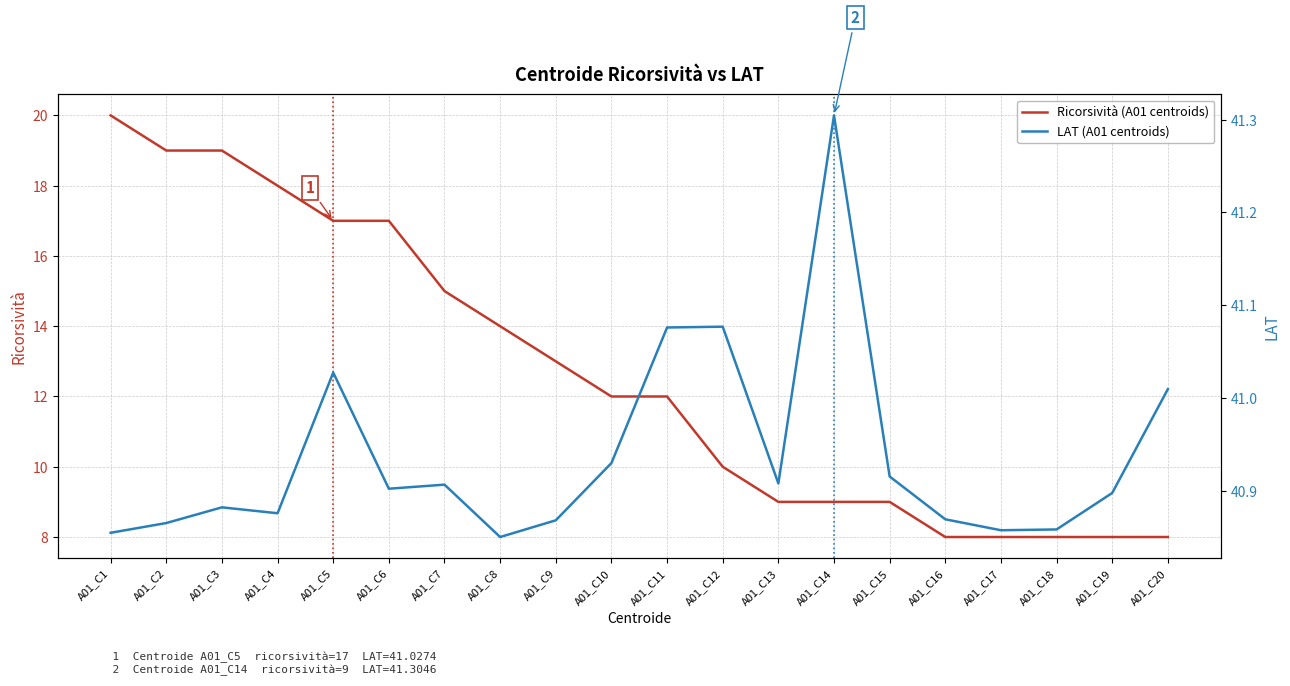

The Ricorsività (A01 centroids) series shows 2.3 at A01_C13. True or false?

False